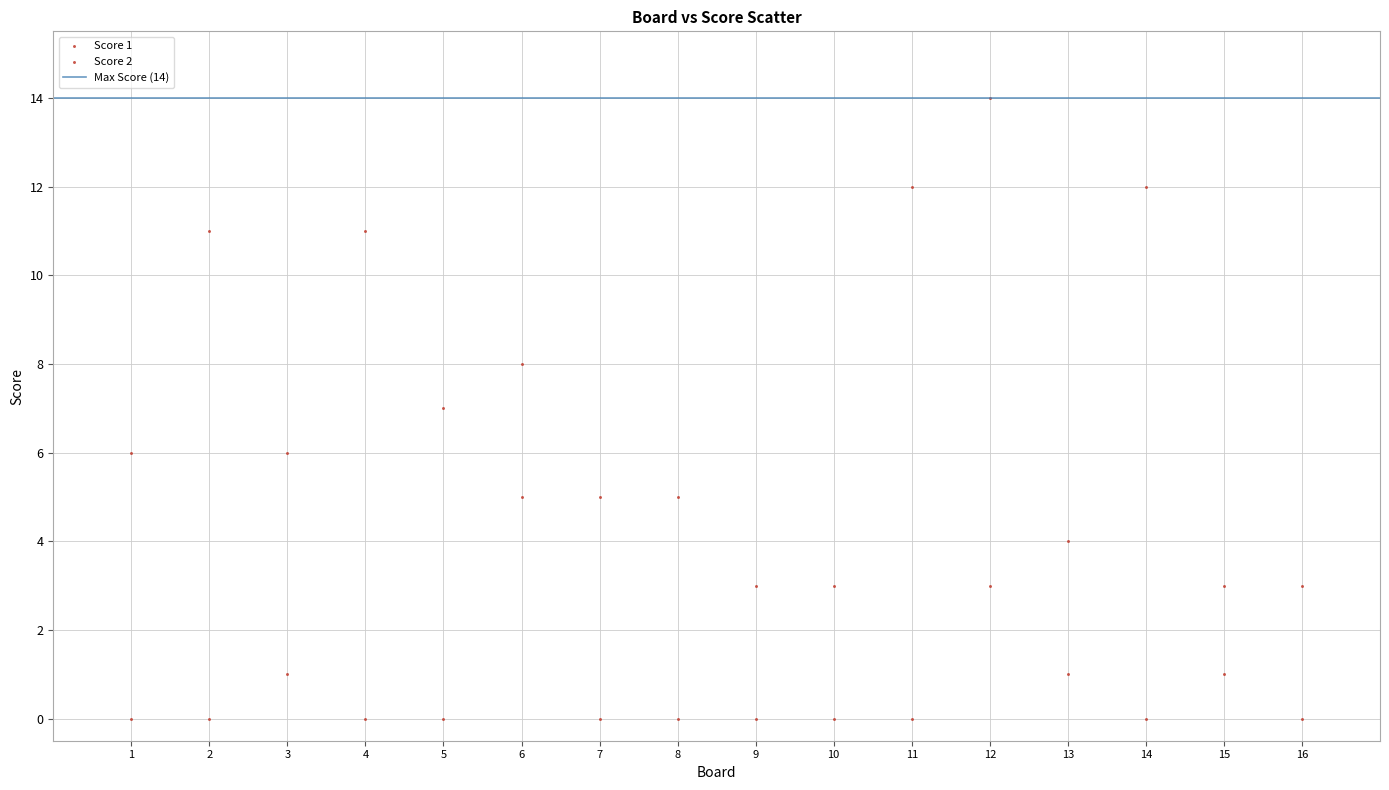

How many data points are displayed?

32